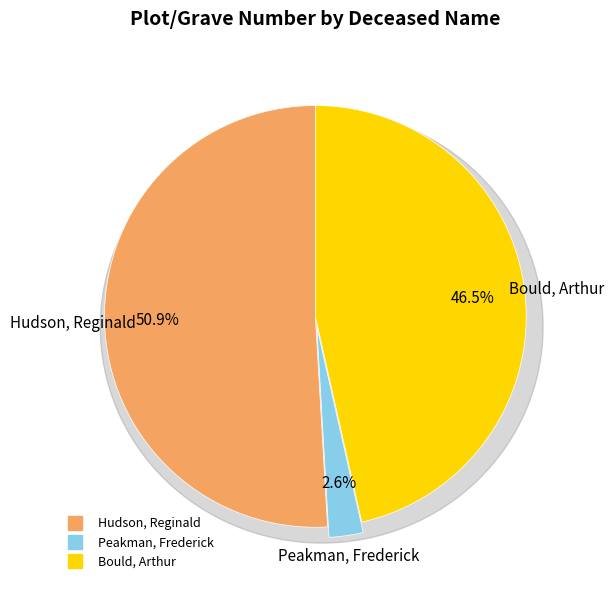

Which slice is the largest?

Hudson, Reginald